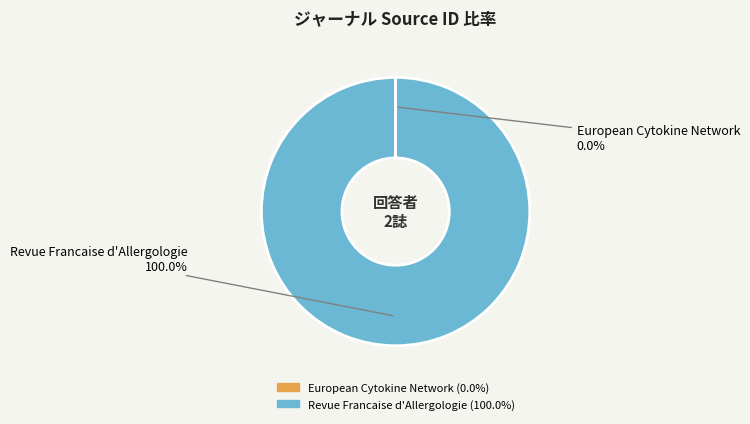

Which category accounts for the majority?

Revue Francaise d'Allergologie